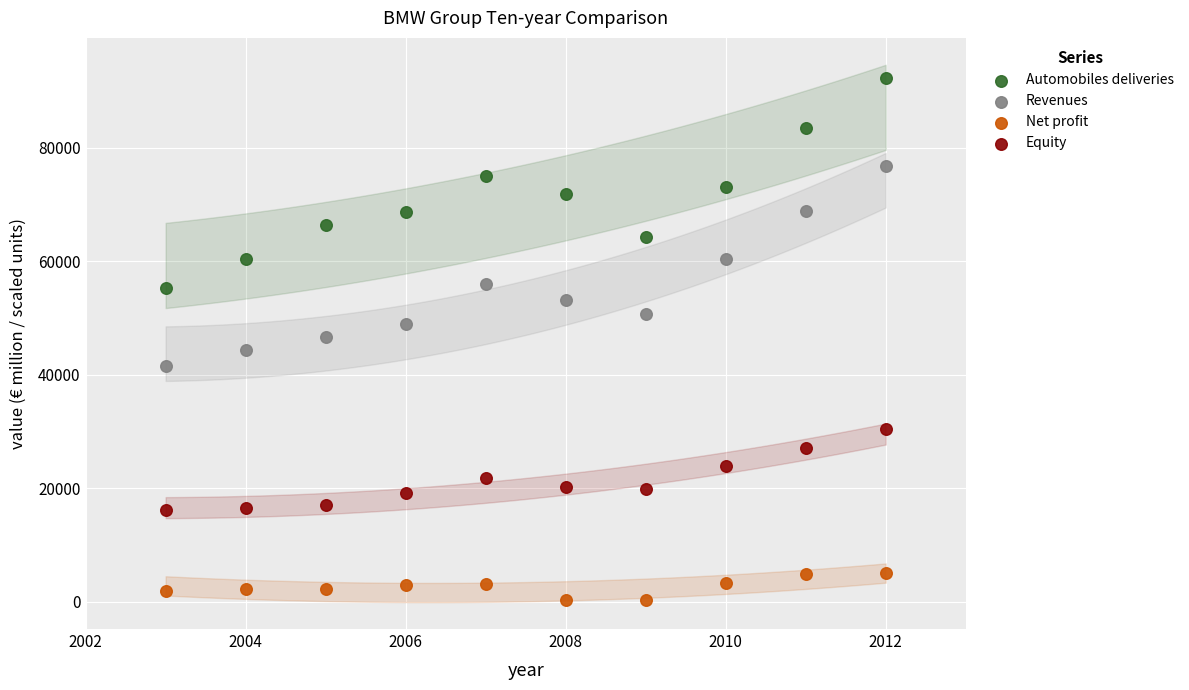

Which series has the largest Y range (max minus min)?

Automobiles deliveries